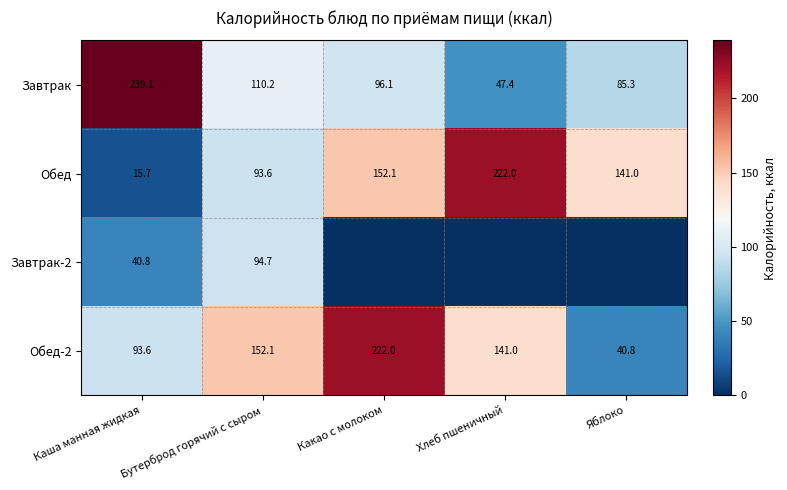

What is the difference between the second highest and minimum values in the Обед series?

136.4